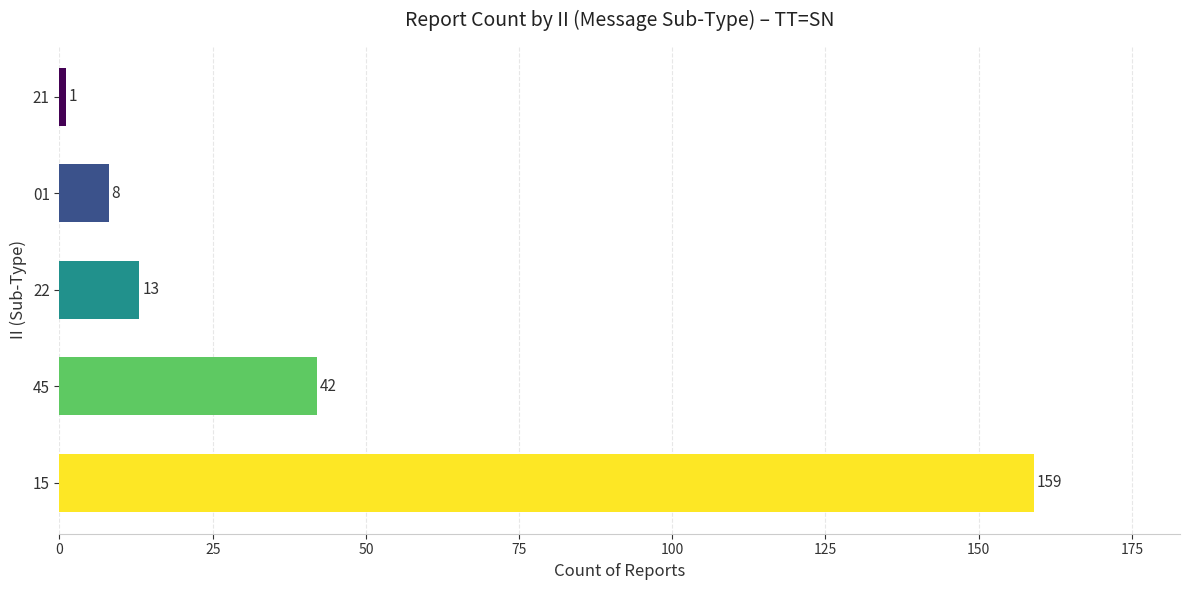

The chart shows a value of 1 at 21. True or false?

True